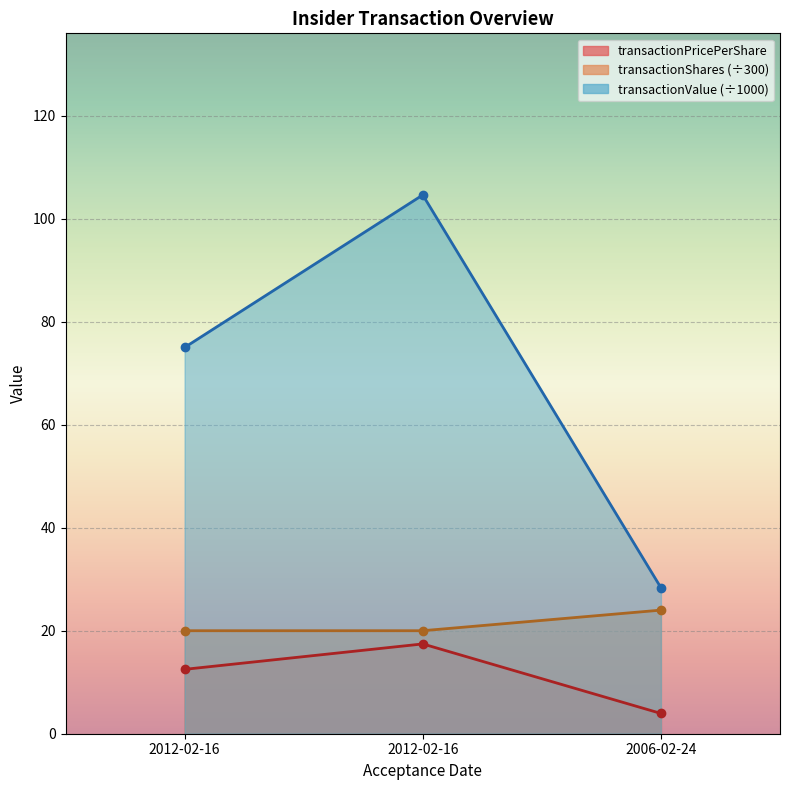

Reading left to right, transcribe all the data shown in this chart.

transactionPricePerShare: 2012-02-16=12.5	2012-02-16=17.4	2006-02-24=3.9
transactionShares: 2012-02-16=20.0	2012-02-16=20.0	2006-02-24=24.0
transactionValue: 2012-02-16=75.0	2012-02-16=104.6	2006-02-24=28.4